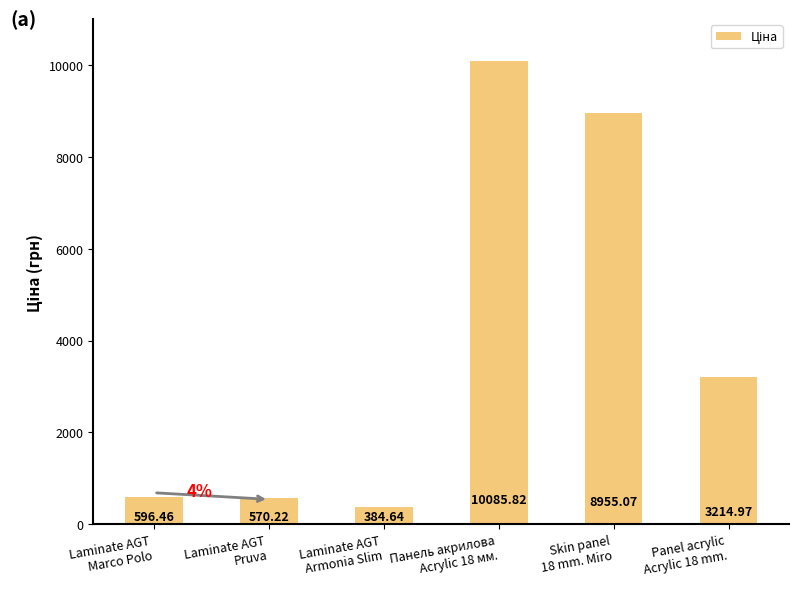

What is the difference between the maximum and minimum values?

9701.2